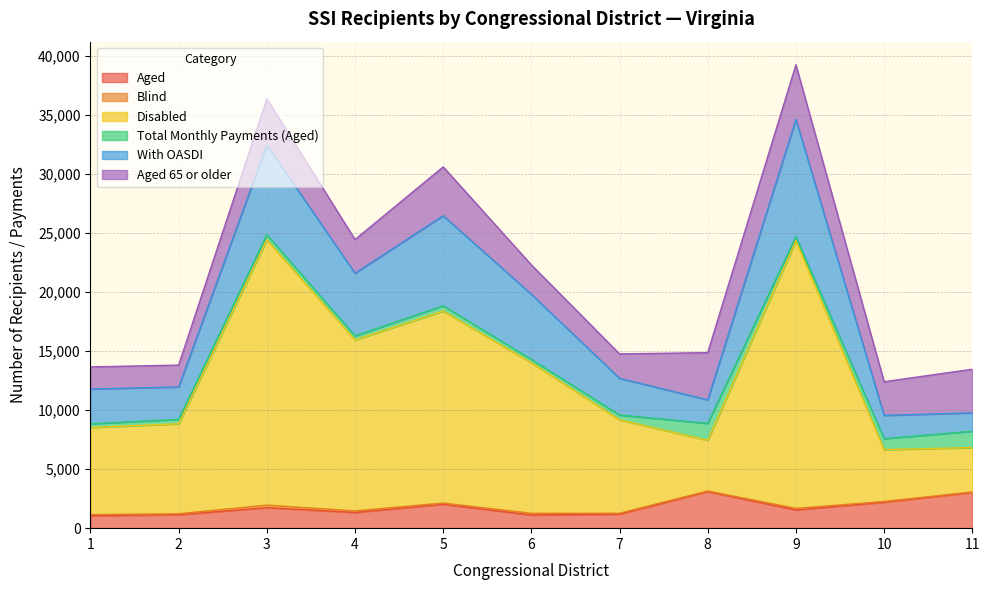

What is the maximum value for Aged?

3091